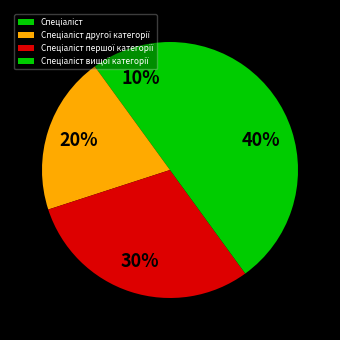

Combined, what portion of the pie is Спеціаліст першої категорії and Спеціаліст?

40.0%